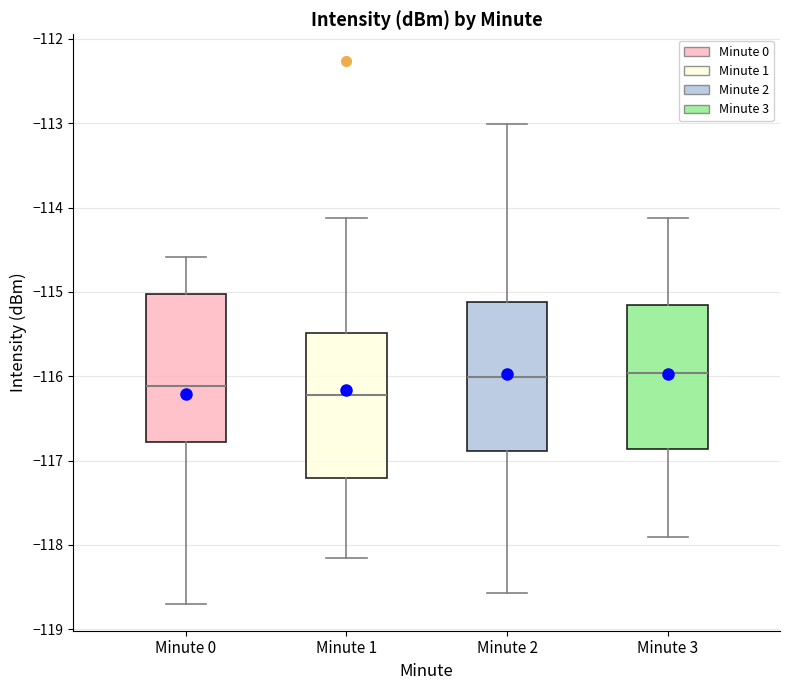

Where is the lower edge of the box for Minute 1 on the y-axis? The values are not printed on the chart, so give them approximately, as read against the axis.

-117.2